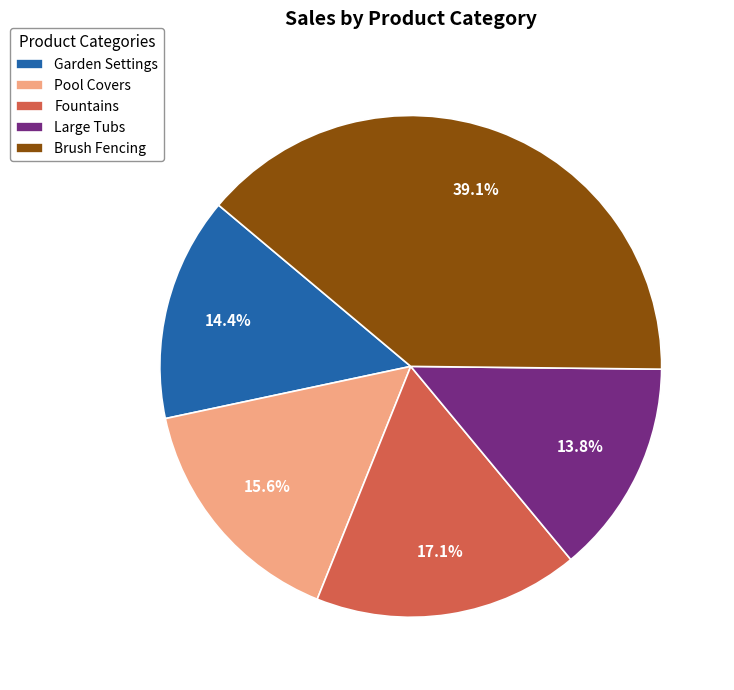

Is it true that Large Tubs is 28% of the pie?

False